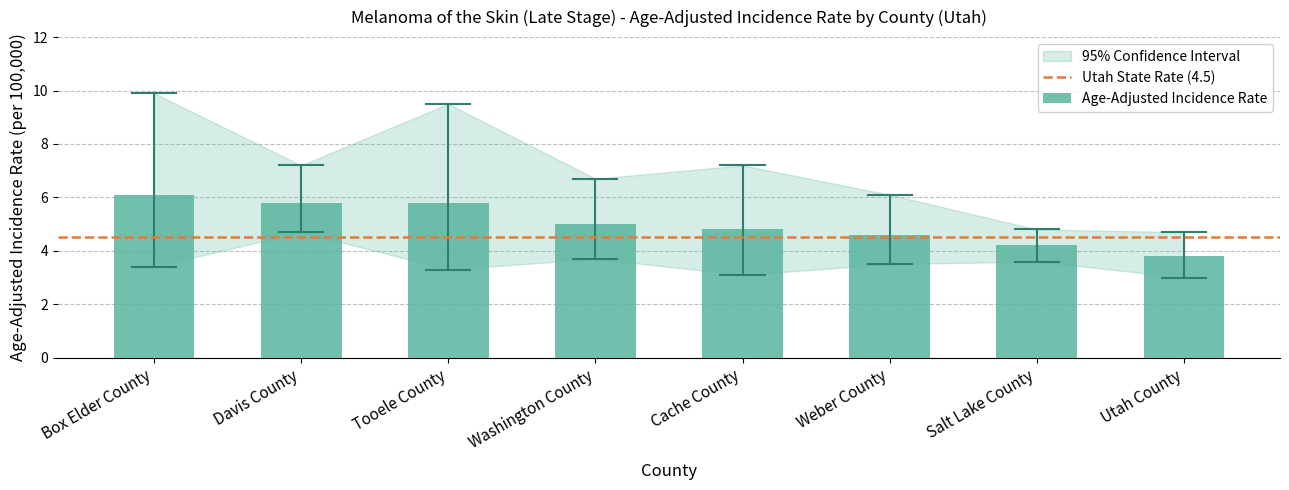

How many distinct data groups are displayed?

1